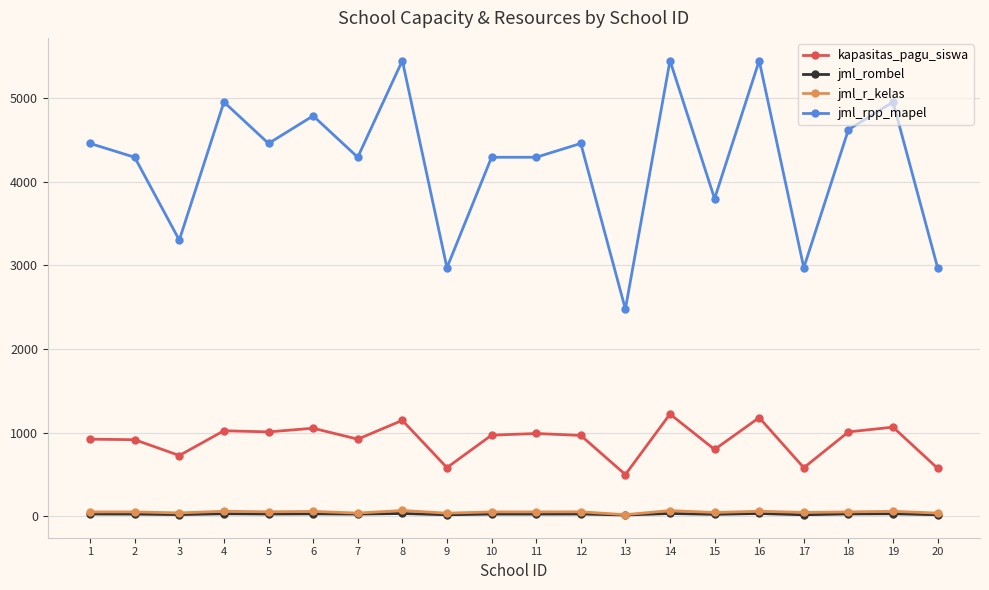

What is the maximum value for jml_rpp_mapel?

5445